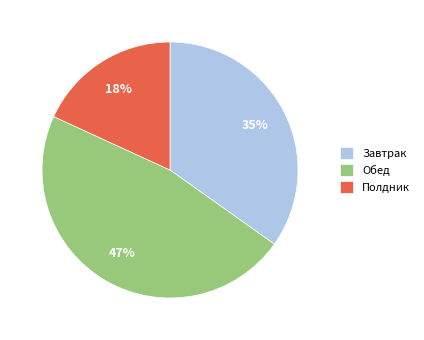

To the nearest percent, what portion does Полдник represent?

18%